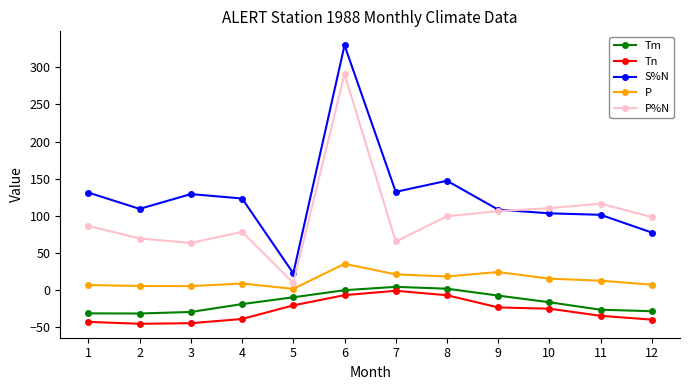

Is the value of S%N at 1 greater than the value of Tn at 1?

Yes